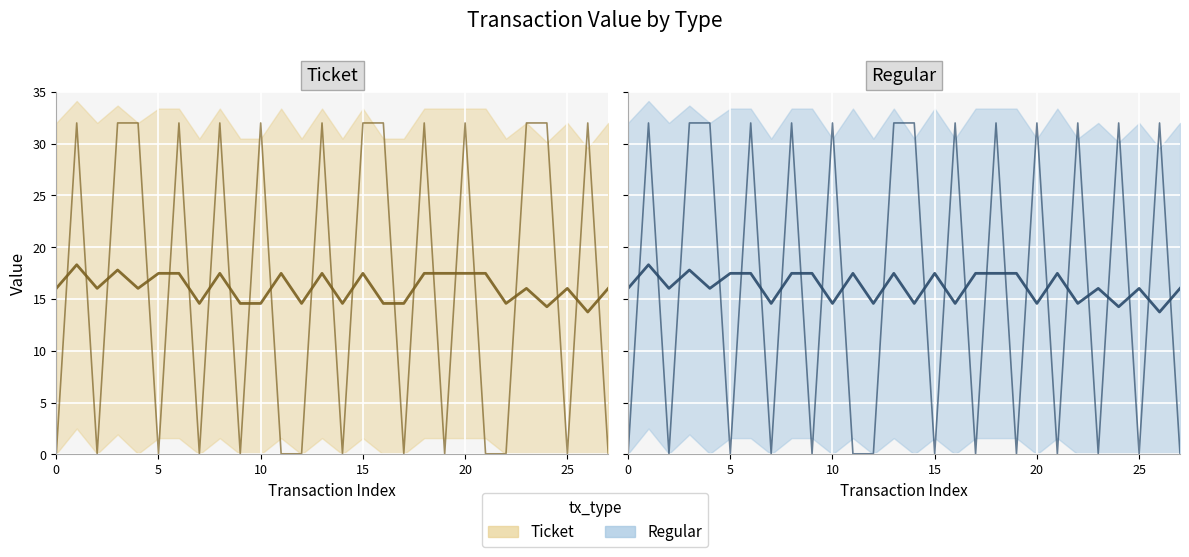

Between 7 and 12, which series saw the biggest shift?

Ticket